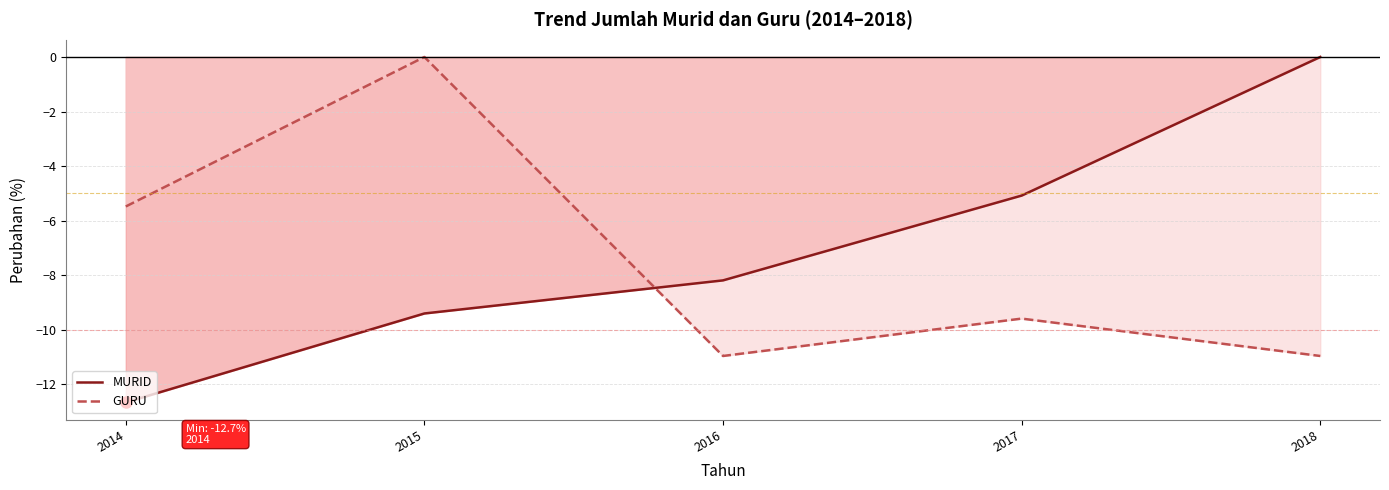

How many interior local peaks does the GURU series have?

2